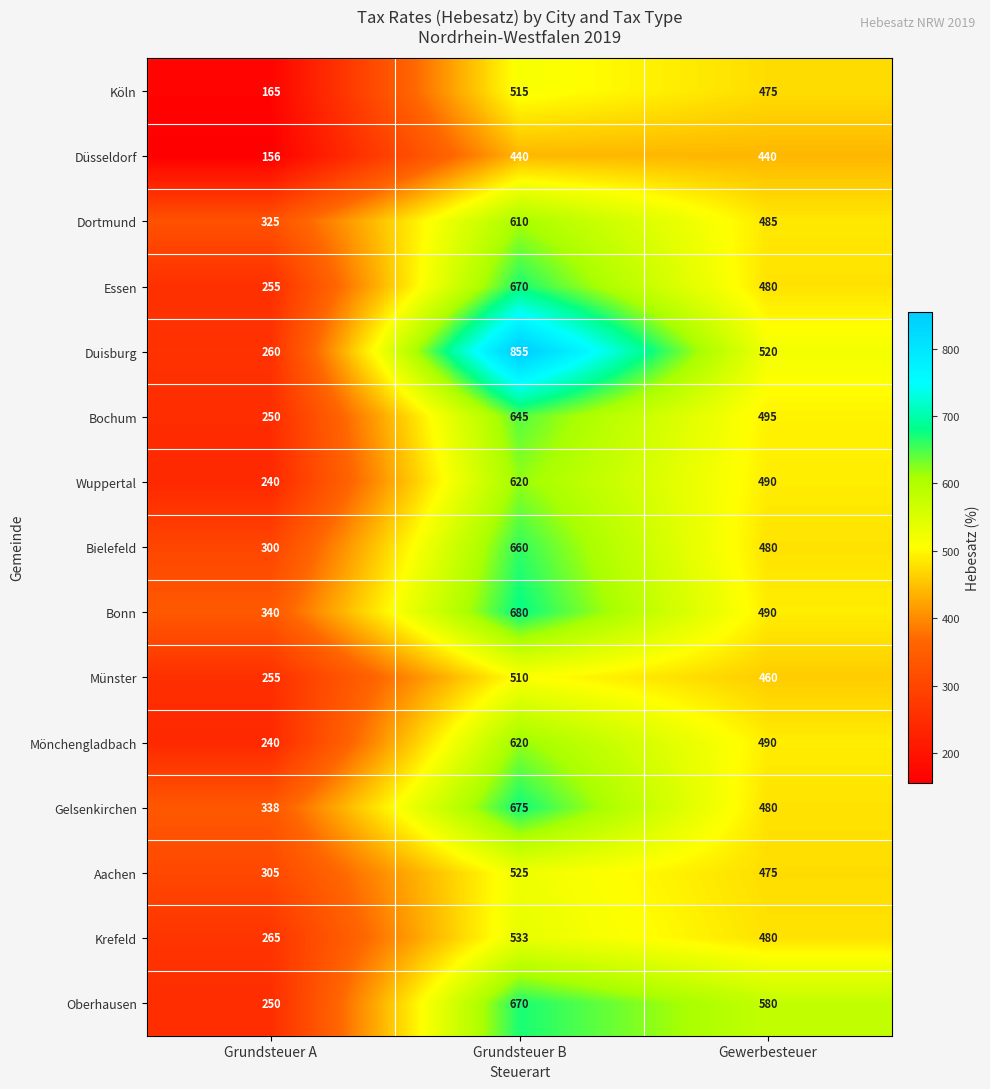

What is the sum of all Wuppertal values?

1350